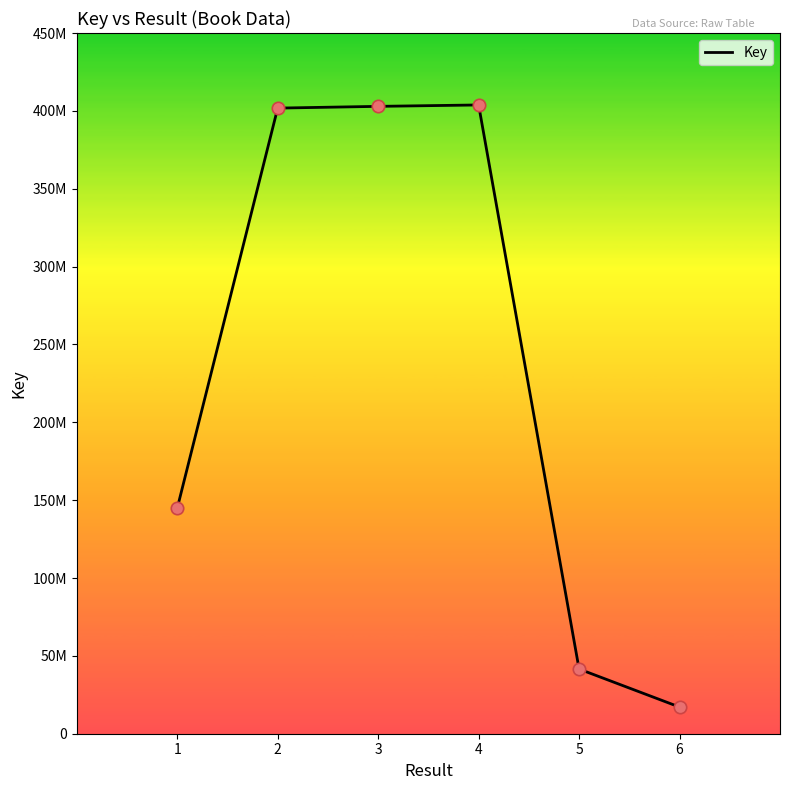

Is this an area chart (filled region under the line)?

No